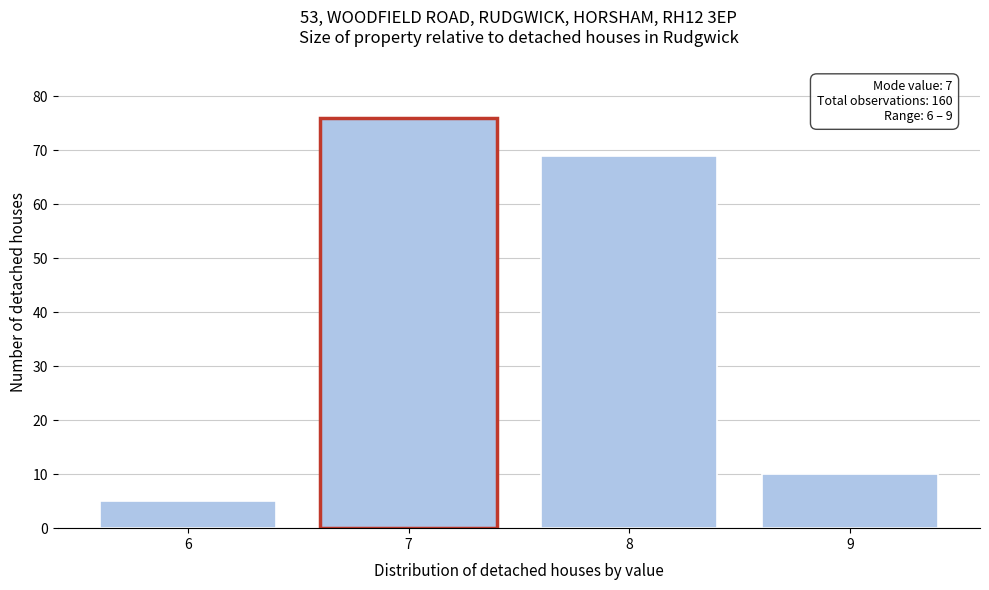

Reading left to right, extract all data points from this chart.

5	76	69	10